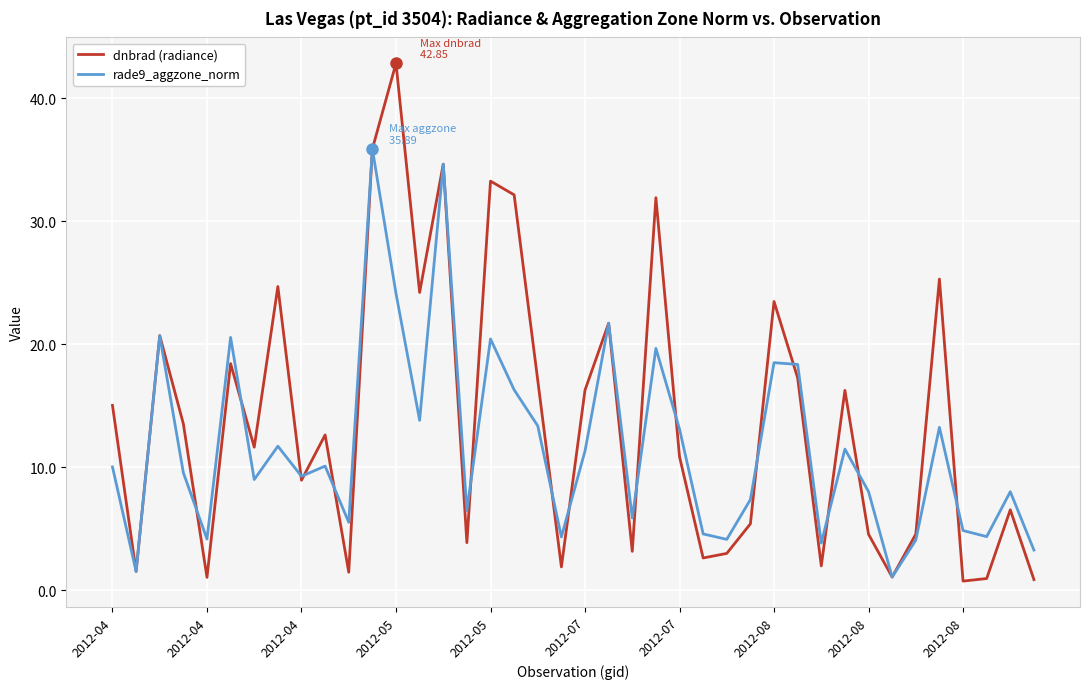

True or false: rade9_aggzone_norm has more than 0 points higher than both neighbors.

True